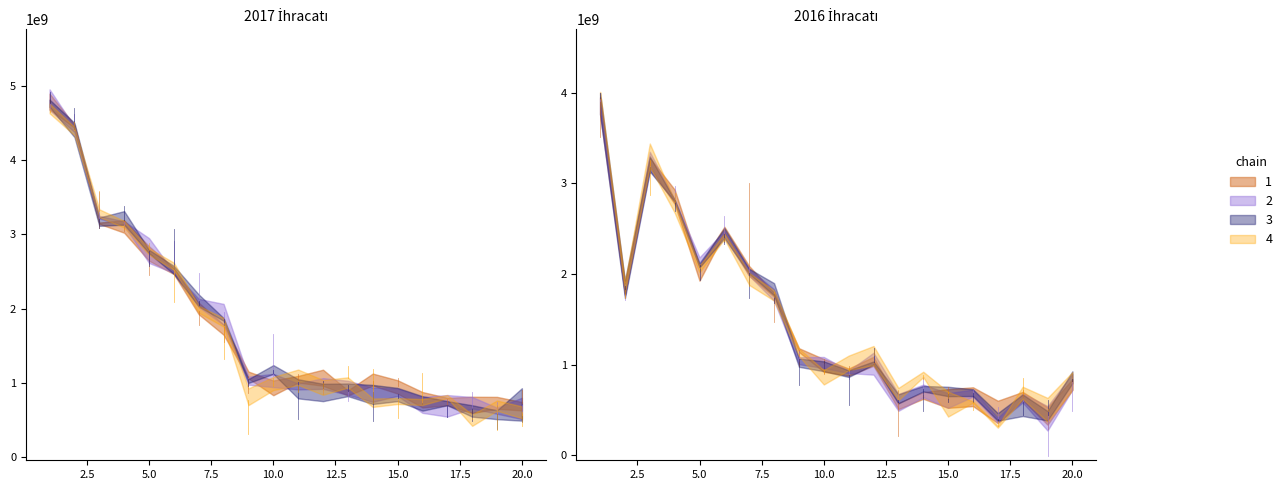

What is the difference between the maximum and minimum values in the 2016 İhracatı series?

3520076629.8